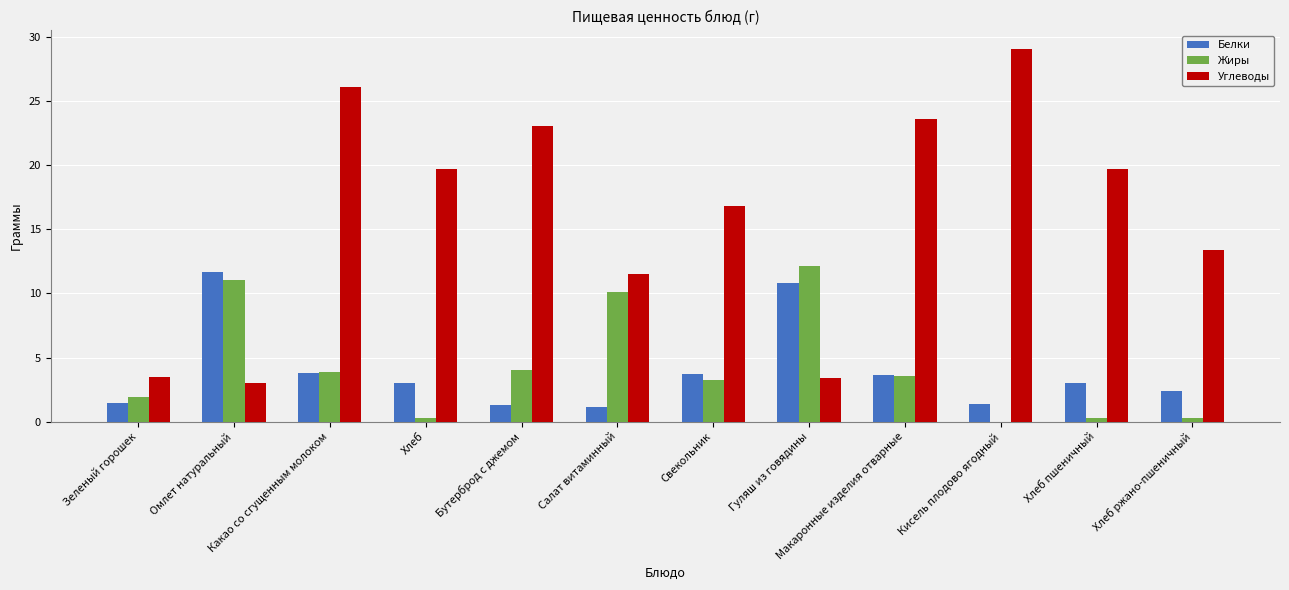

Read the Белки value at Салат витаминный.

1.1